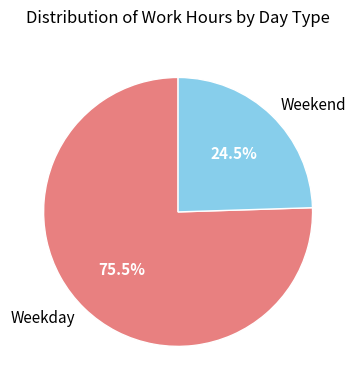

Rank the categories by value from lowest to highest.

Weekend, Weekday